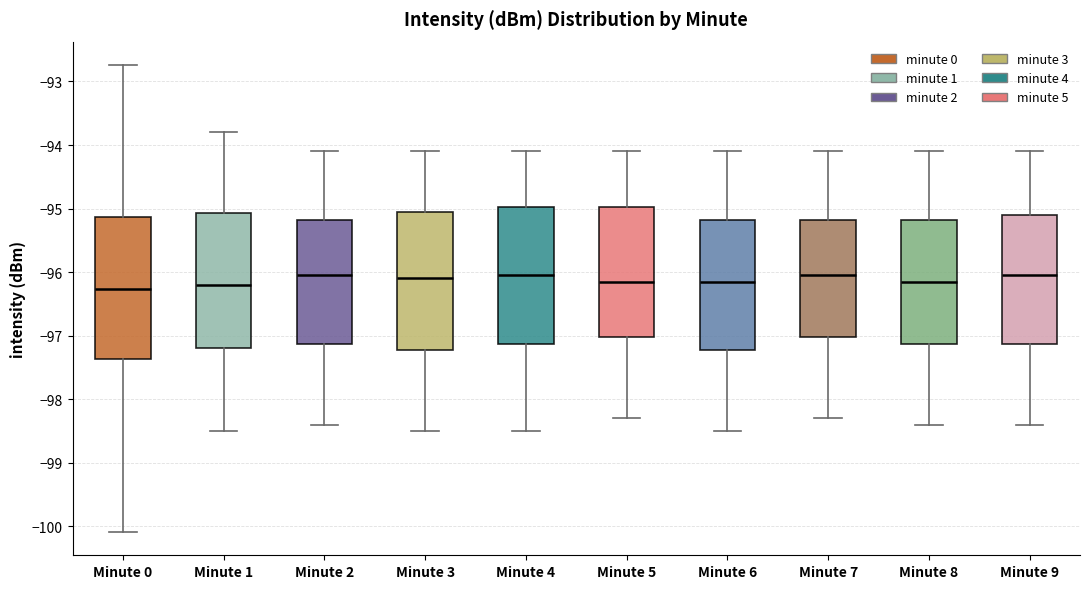

Where is the upper edge of the box for Minute 1 on the y-axis? The values are not printed on the chart, so give them approximately, as read against the axis.

-95.1